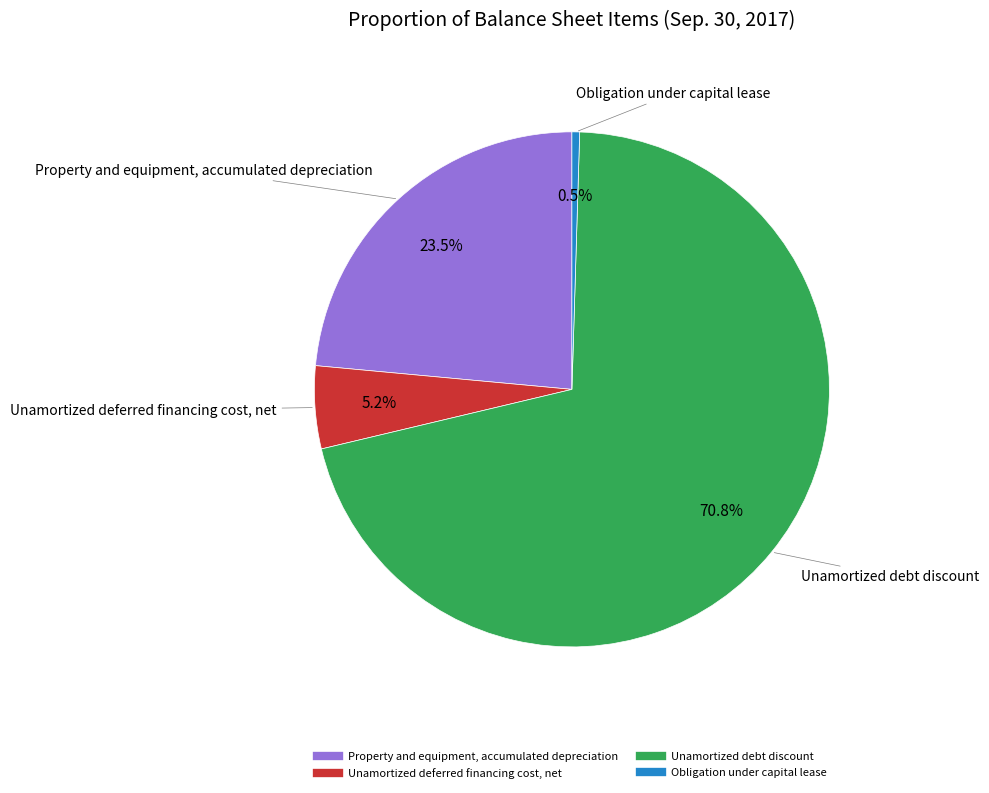

Which has a higher value, Unamortized deferred financing cost, net or Obligation under capital lease?

Unamortized deferred financing cost, net